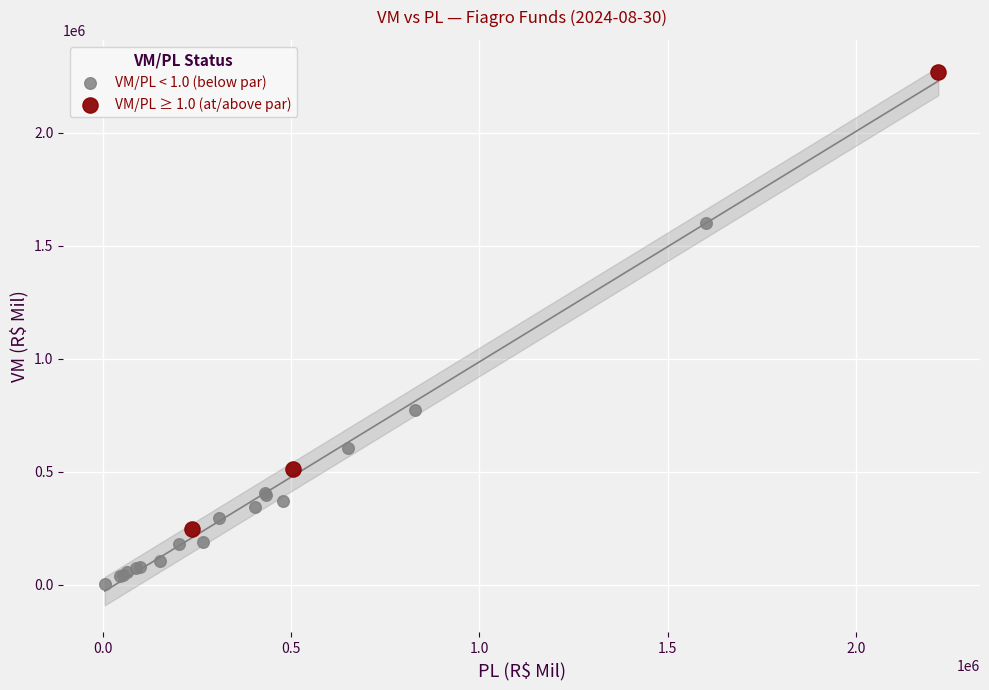

Which series contains the highest Y value?

VM/PL ≥ 1.0 (at/above par)